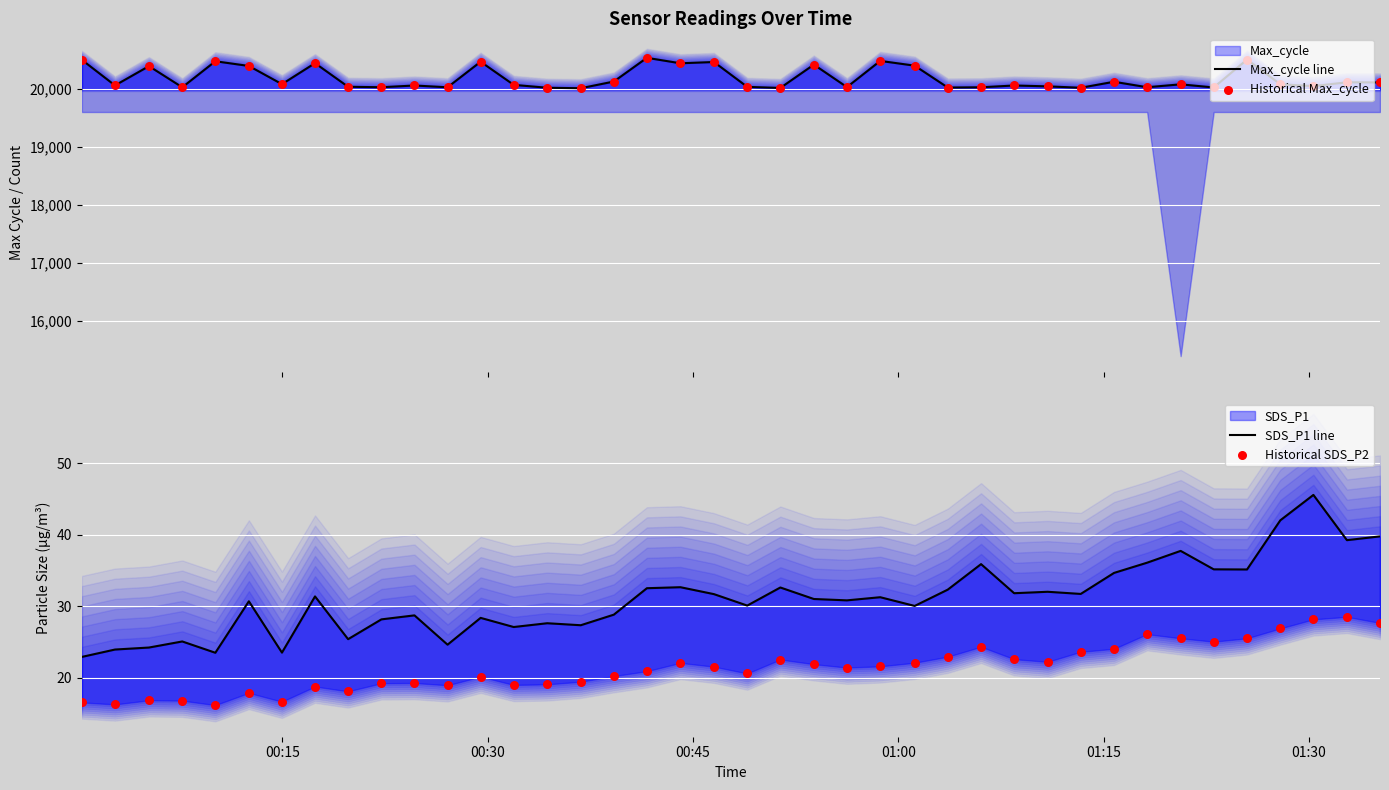

Which series contains the highest Y value?

Max_cycle line